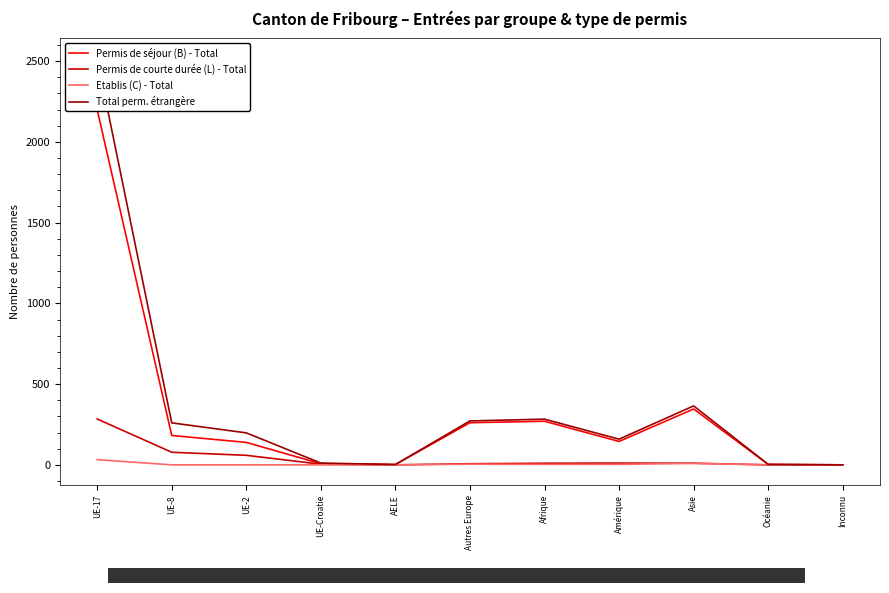

What is the value of the Permis de courte durée (L) - Total point at the 3rd from the left?

59